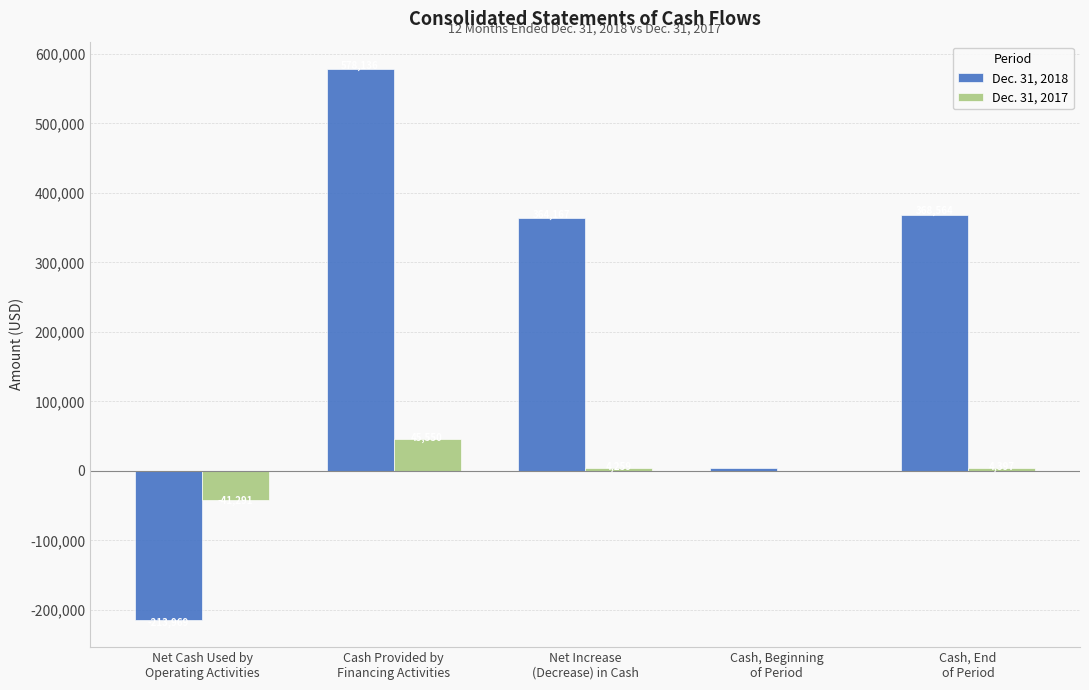

Count the number of data series in this chart.

2